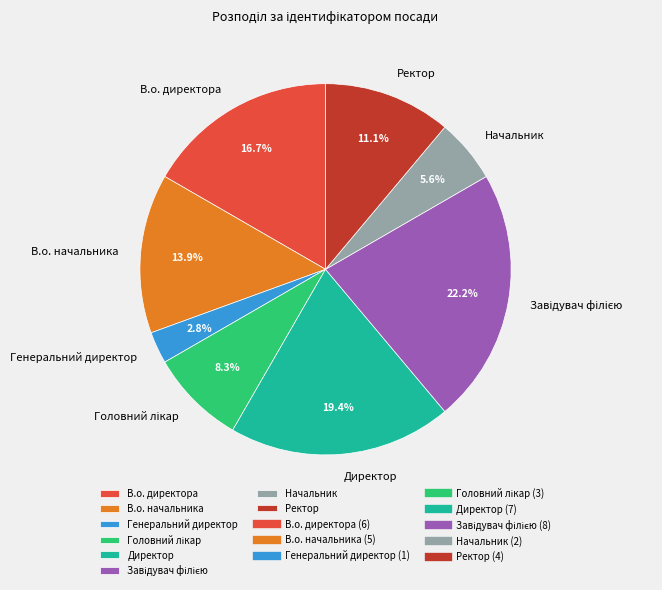

Is it true that Генеральний директор is 3% of the pie?

True